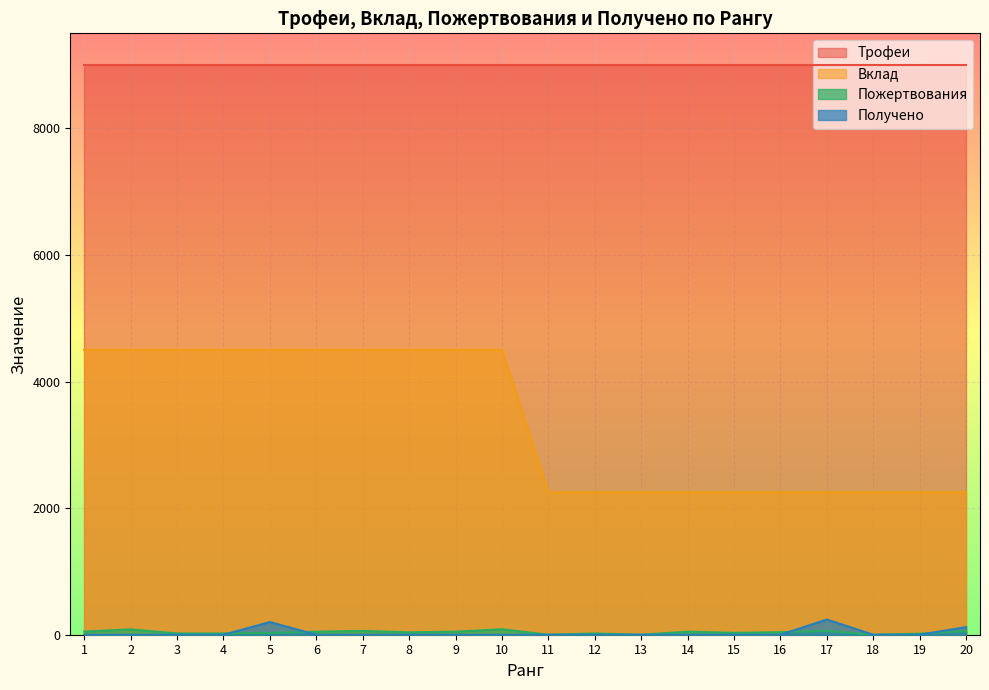

At which label is Пожертвования closest to 43?

16